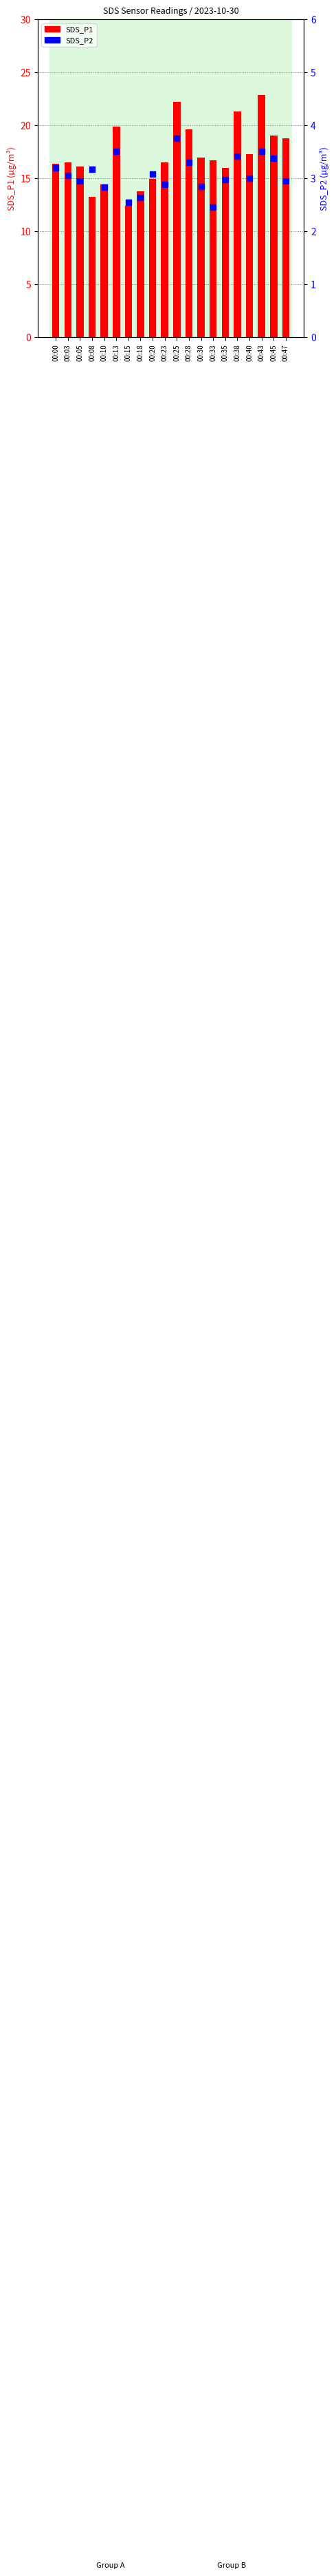

What is the total value across all series at 00:05?

19.0